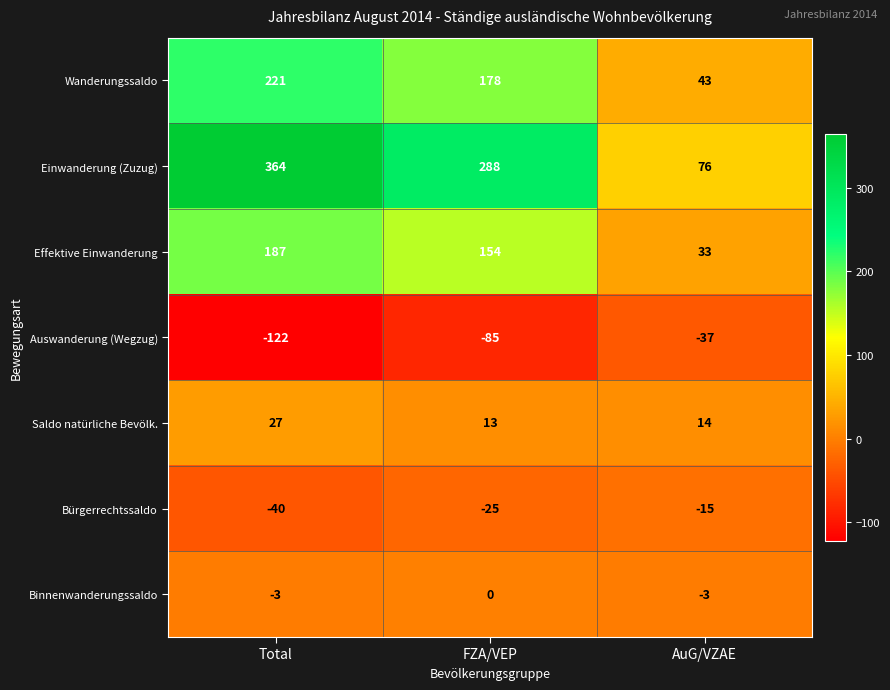

List the series in order of their peak value, lowest first.

Auswanderung (Wegzug), Bürgerrechtssaldo, Binnenwanderungssaldo, Saldo natürliche Bevölk., Effektive Einwanderung, Wanderungssaldo, Einwanderung (Zuzug)